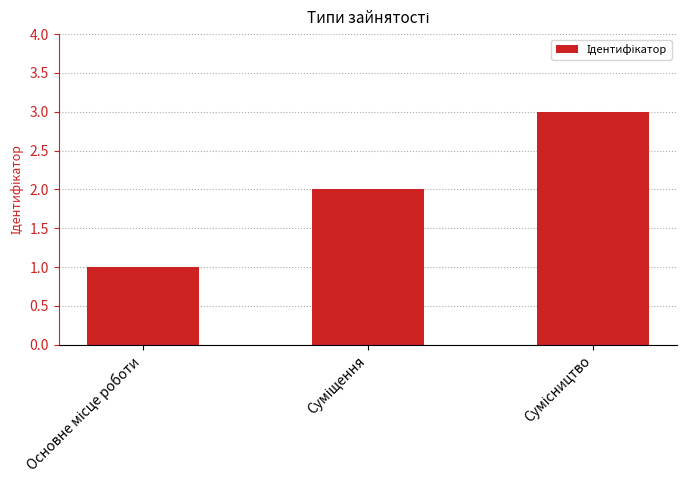

What is the maximum value shown in the chart?

3